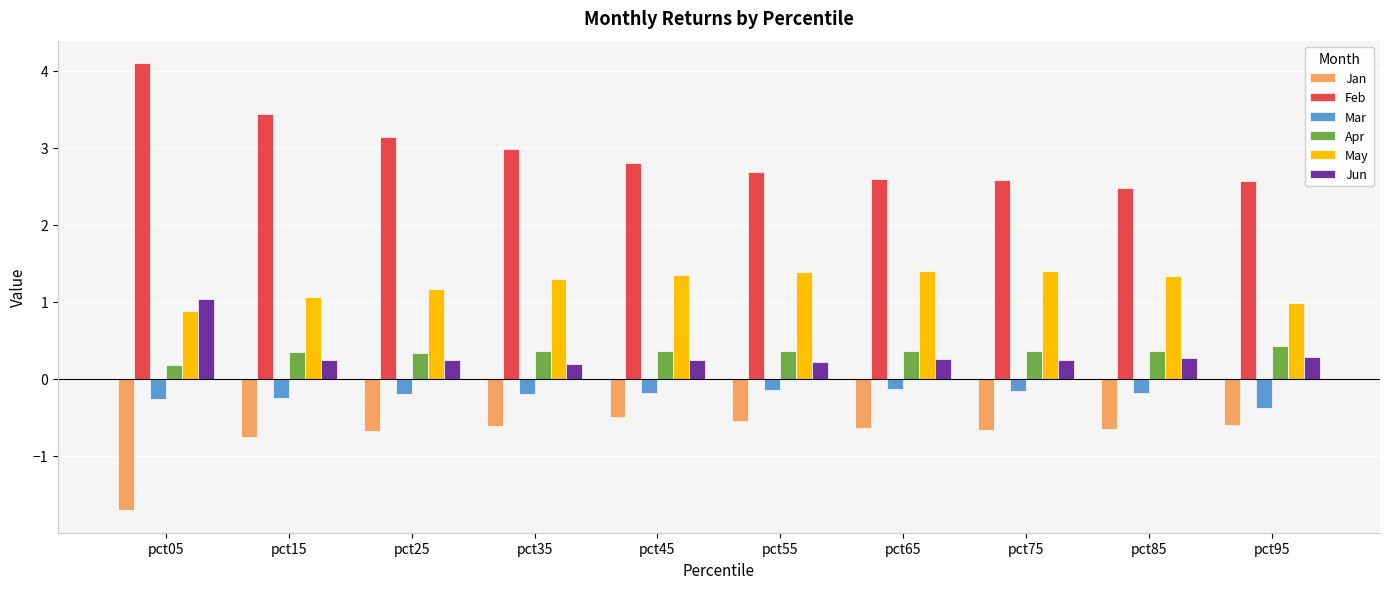

Which category has the lowest value in the May series?

pct05